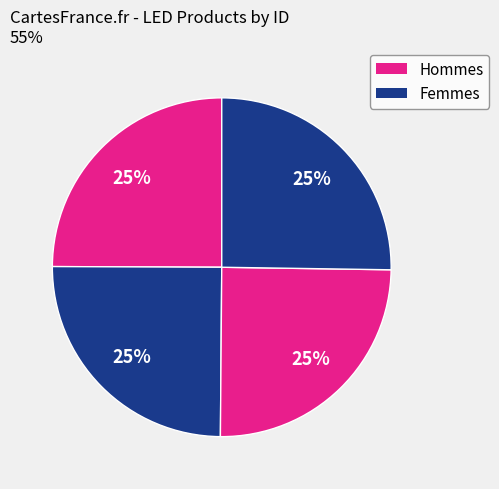

Does any single category account for the majority?

No